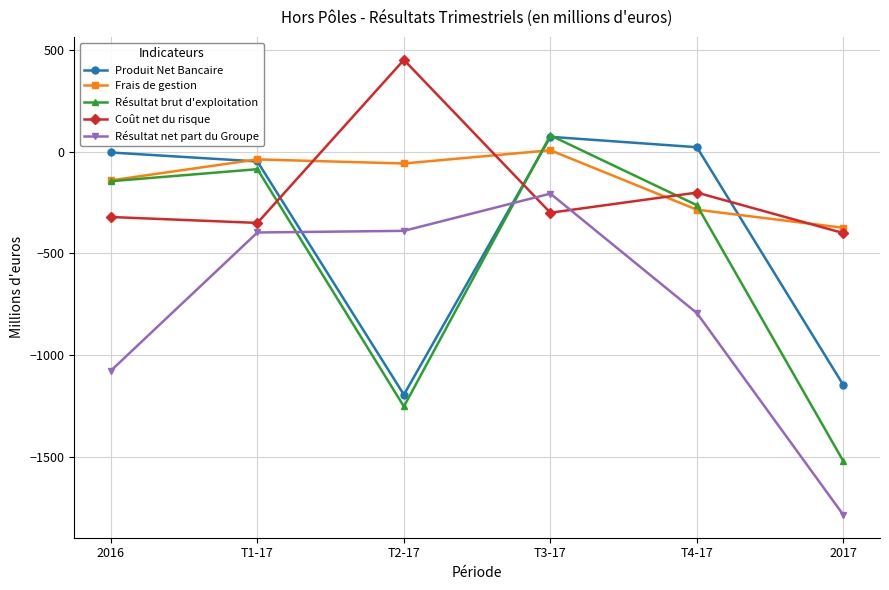

What value does the Coût net du risque series have at T1-17?

-350